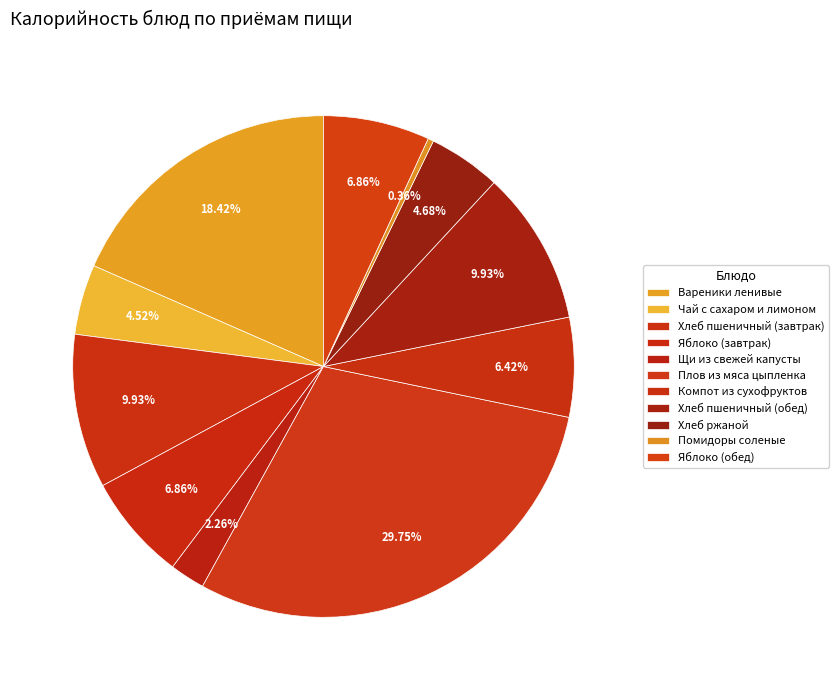

Is there a majority slice in this chart?

No